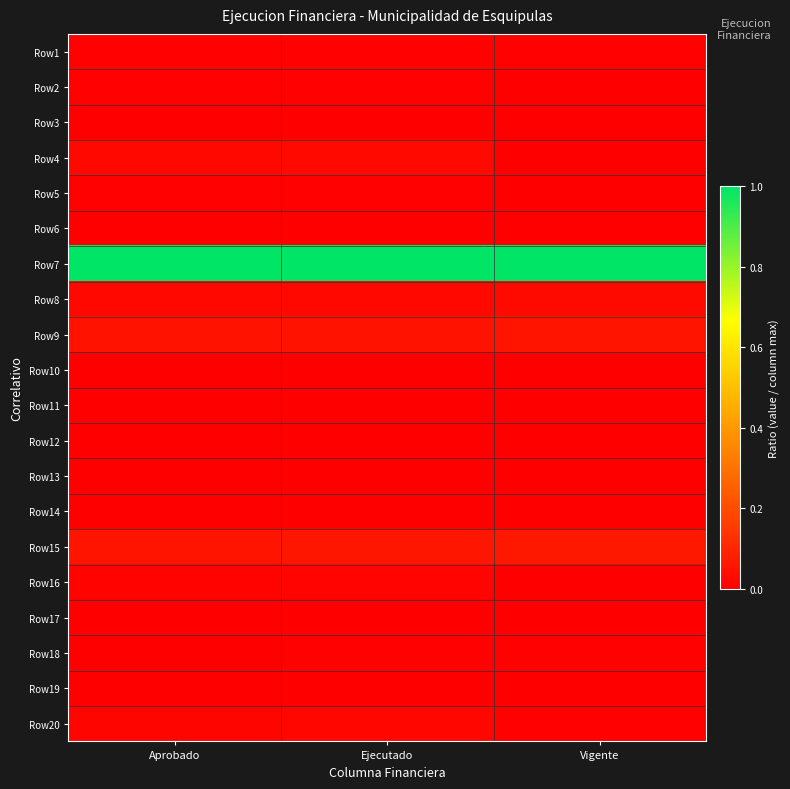

Reading right to left, extract all data points from this chart.

Row1: Vigente=0.0	Ejecutado=0.0	Aprobado=0.0
Row2: Vigente=0.0	Ejecutado=0.0	Aprobado=0.0
Row3: Vigente=0.0	Ejecutado=0.0	Aprobado=0.0
Row4: Vigente=0.0	Ejecutado=0.0	Aprobado=0.0
Row5: Vigente=0.0	Ejecutado=0.0	Aprobado=0.0
Row6: Vigente=0.0	Ejecutado=0.0	Aprobado=0.0
Row7: Vigente=1.0	Ejecutado=1.0	Aprobado=1.0
Row8: Vigente=0.0	Ejecutado=0.0	Aprobado=0.0
Row9: Vigente=0.1	Ejecutado=0.1	Aprobado=0.0
Row10: Vigente=0.0	Ejecutado=0.0	Aprobado=0.0
Row11: Vigente=0.0	Ejecutado=0.0	Aprobado=0.0
Row12: Vigente=0.0	Ejecutado=0.0	Aprobado=0.0
Row13: Vigente=0.0	Ejecutado=0.0	Aprobado=0.0
Row14: Vigente=0.0	Ejecutado=0.0	Aprobado=0.0
Row15: Vigente=0.1	Ejecutado=0.1	Aprobado=0.1
Row16: Vigente=0.0	Ejecutado=0.0	Aprobado=0.0
Row17: Vigente=0.0	Ejecutado=0.0	Aprobado=0.0
Row18: Vigente=0.0	Ejecutado=0.0	Aprobado=0.0
Row19: Vigente=0.0	Ejecutado=0.0	Aprobado=0.0
Row20: Vigente=0.0	Ejecutado=0.0	Aprobado=0.0